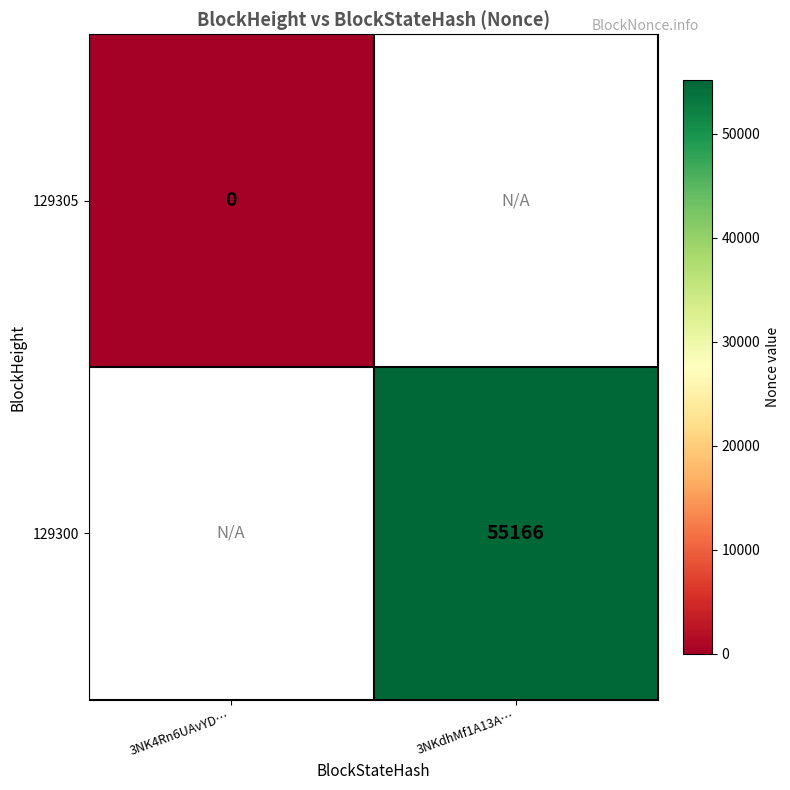

Is it true that 129300 equals 17533 at 3NKdhMf1A13A…?

False